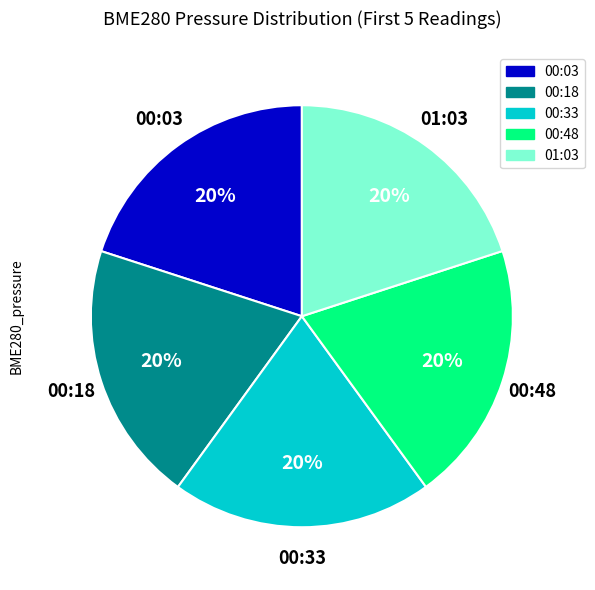

Is there any slice that represents more than half of the pie?

No